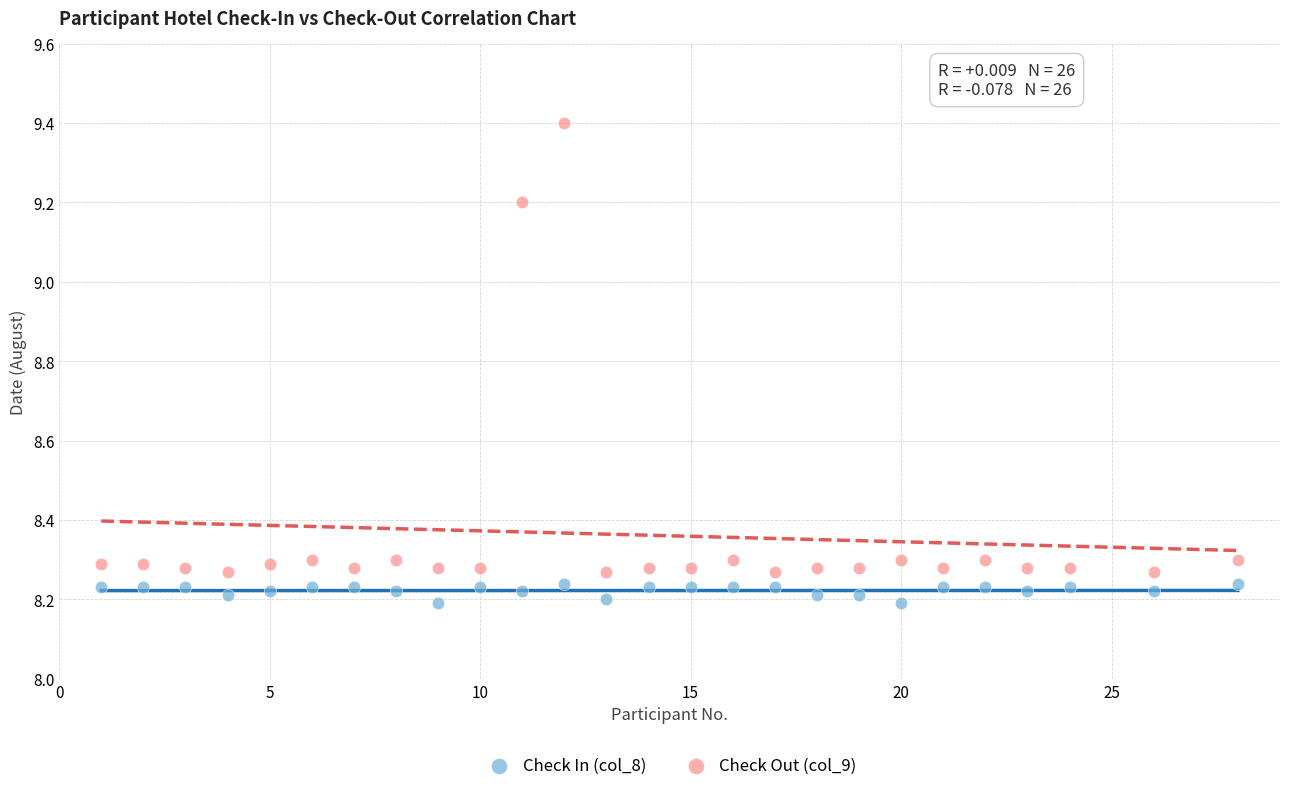

Which series contains the highest Y value?

Check Out (col_9)